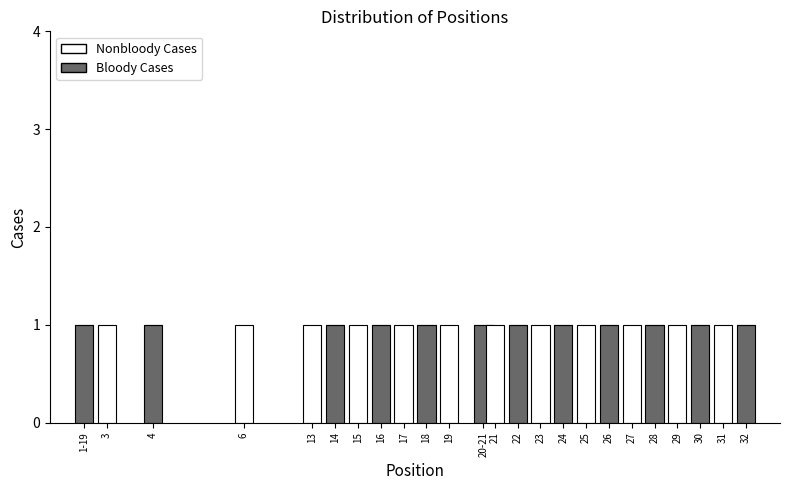

True or false: Bloody Cases has a value of 1 at 25.

False